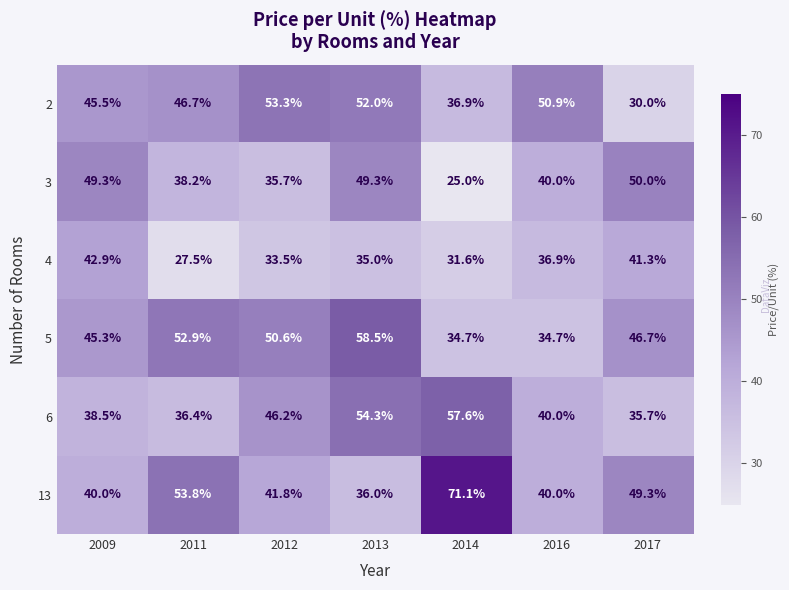

At how many categories does at least one series exceed 67?

1